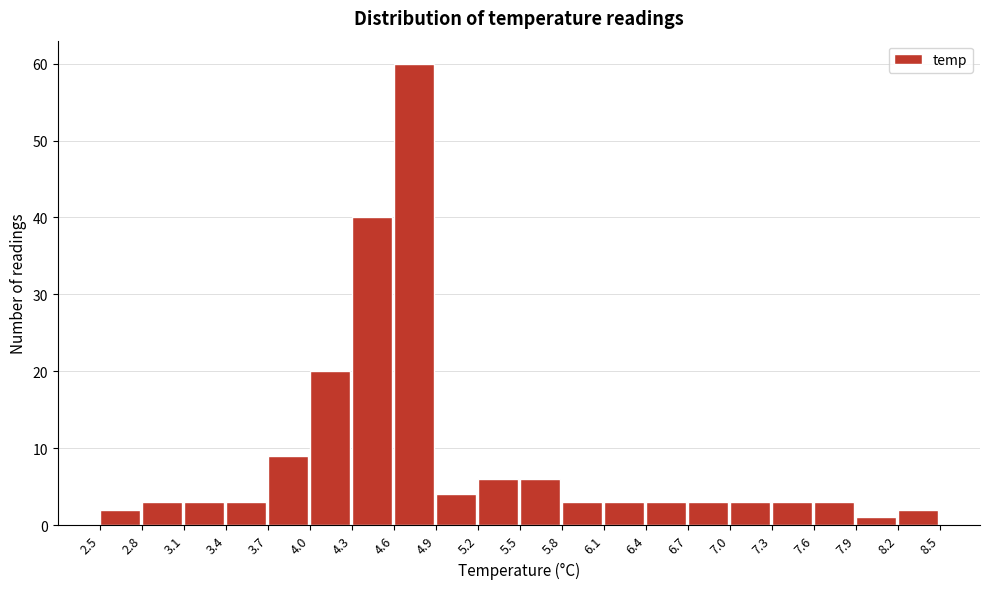

Reading left to right, list every bar in this chart as the range it spans on the x-axis followed by its height. The values are not printed on the chart, so give them approximately, as read against the axis.

2.5 to 2.8: 2
2.8 to 3.1: 3
3.1 to 3.4: 3
3.4 to 3.7: 3
3.7 to 4.0: 9
4.0 to 4.3: 20
4.3 to 4.6: 40
4.6 to 4.9: 60
4.9 to 5.2: 4
5.2 to 5.5: 6
5.5 to 5.8: 6
5.8 to 6.1: 3
6.1 to 6.4: 3
6.4 to 6.7: 3
6.7 to 7.0: 3
7.0 to 7.3: 3
7.3 to 7.6: 3
7.6 to 7.9: 3
7.9 to 8.2: 1
8.2 to 8.5: 2